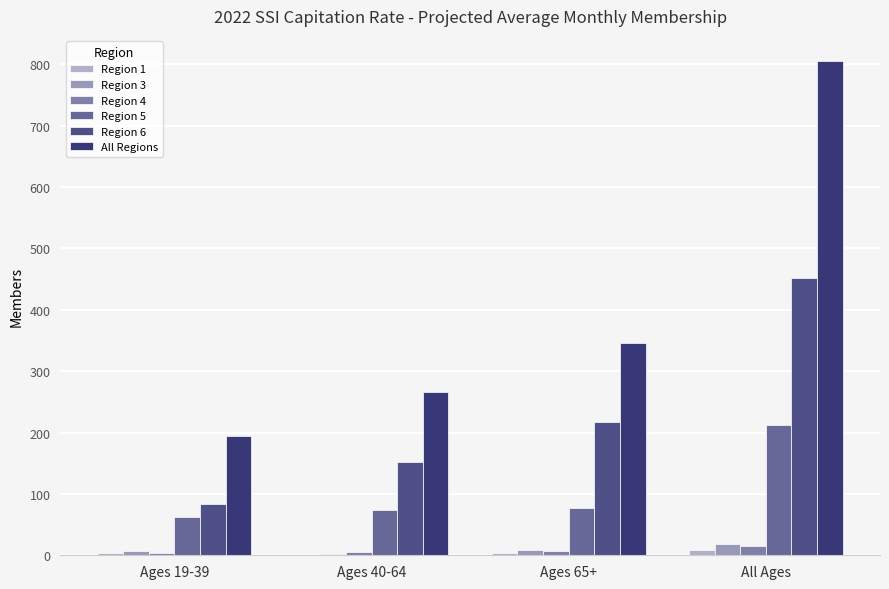

Are the bars horizontal?

No